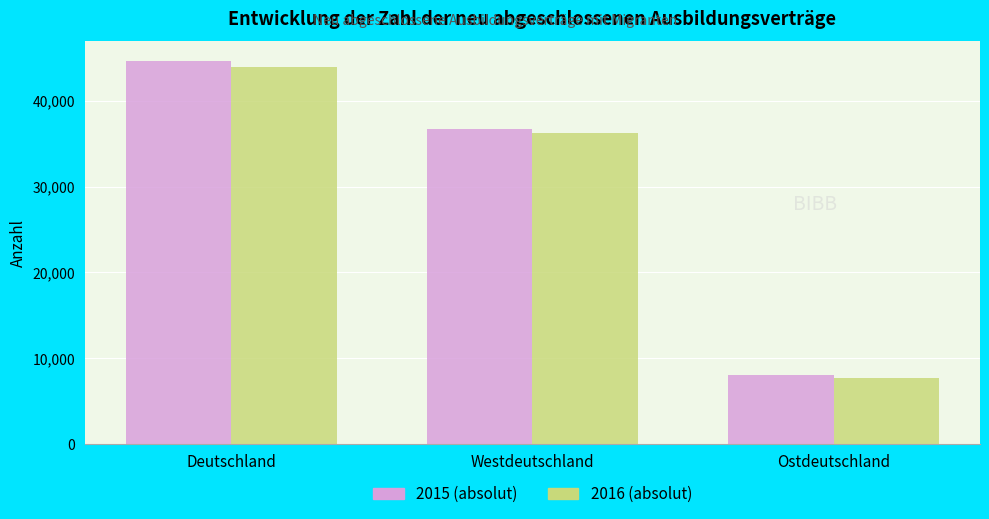

At which label is 2016 (absolut) closest to 25849?

Westdeutschland